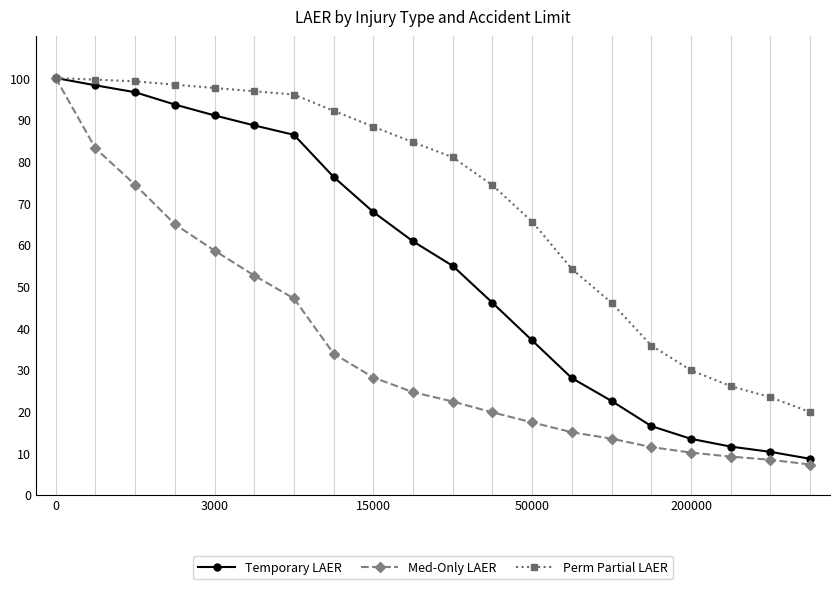

At how many categories does at least one series exceed 44?

15